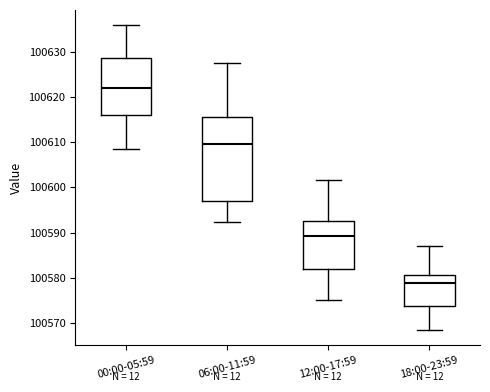

Which box's median line is the highest?

00:00-05:59